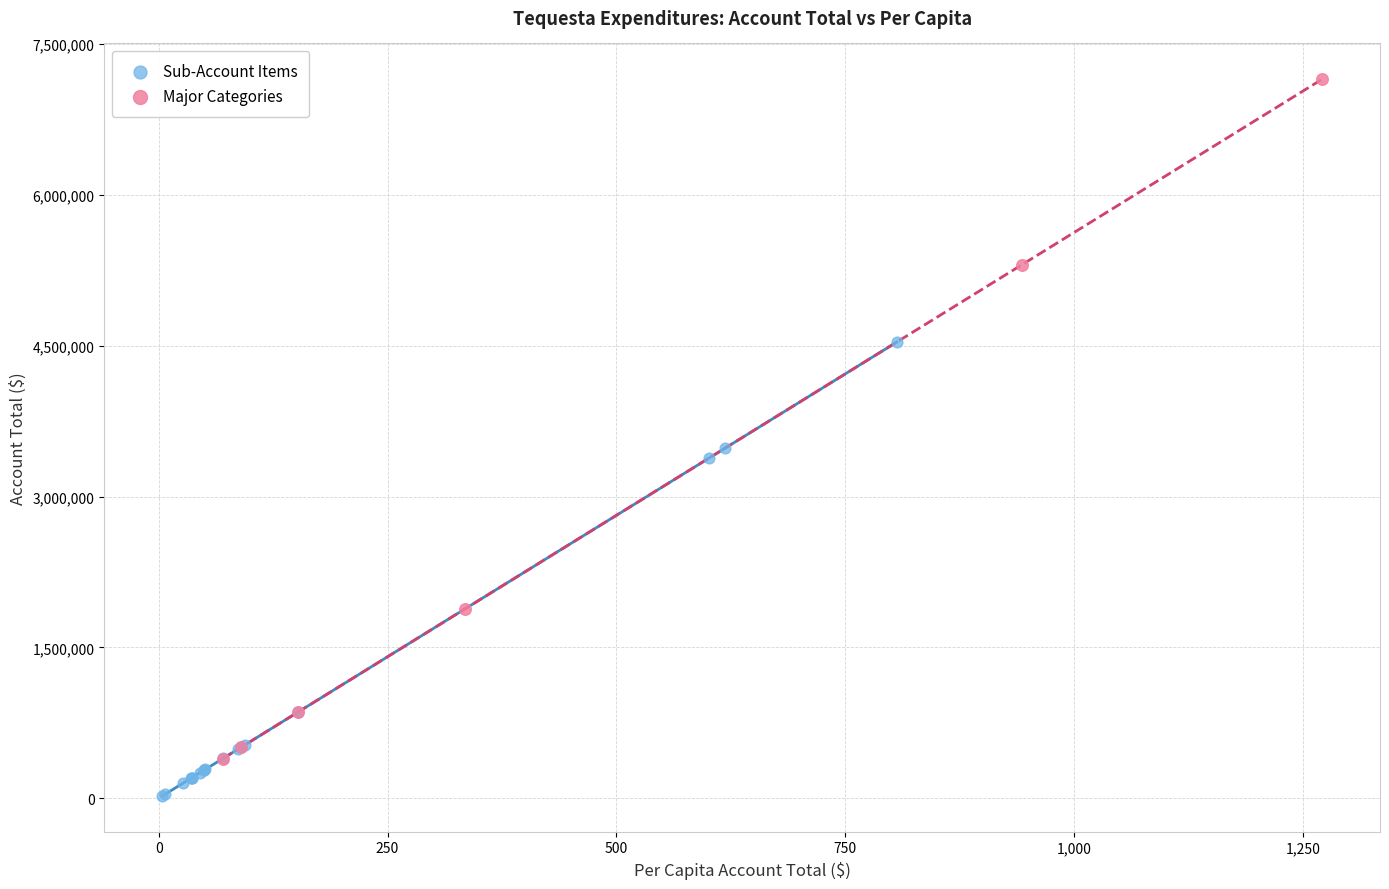

Which series has the widest spread of Y values?

Major Categories